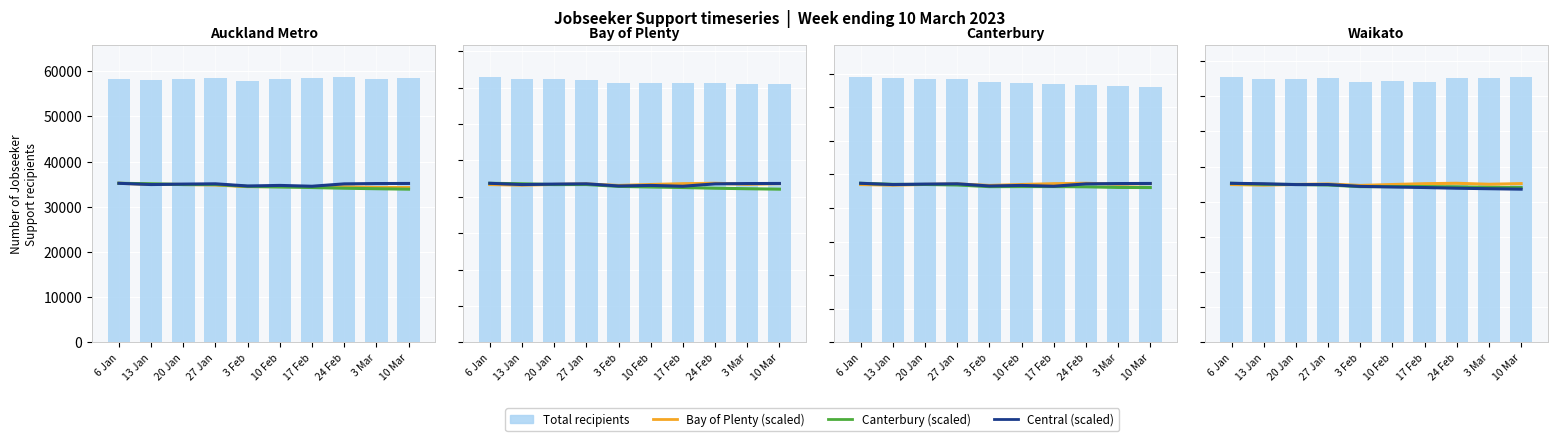

At which label does Bay of Plenty first exceed 8860?

6 Jan